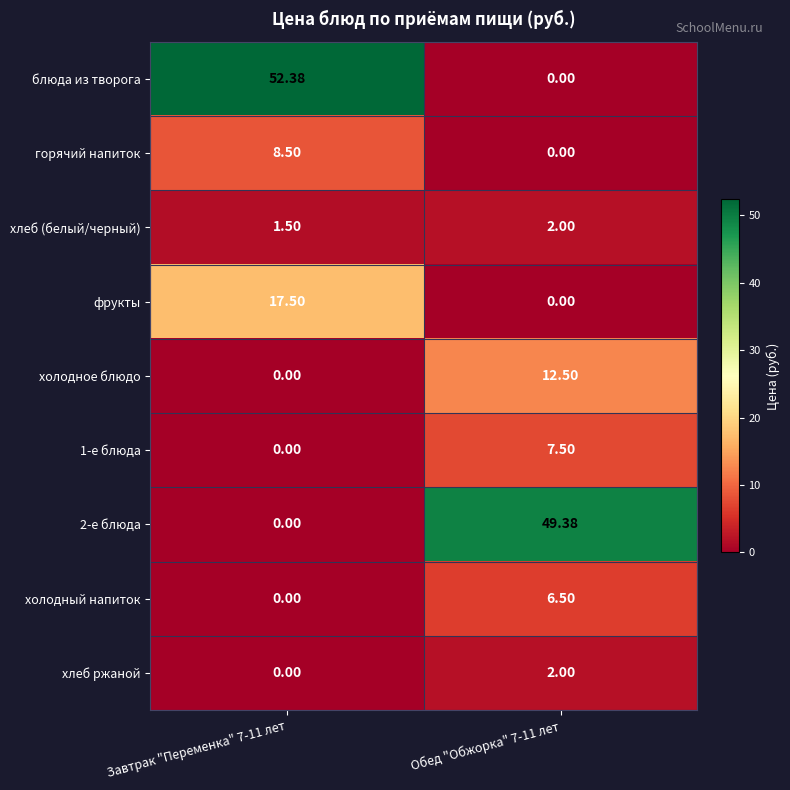

Between Завтрак "Переменка" 7-11 лет and Обед "Обжорка" 7-11 лет, which series saw the biggest shift?

блюда из творога